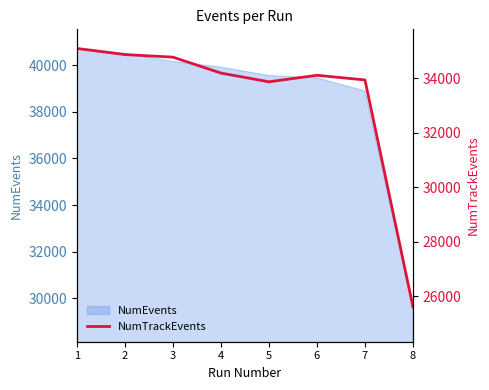

At which category does the data reach its first local valley?

5